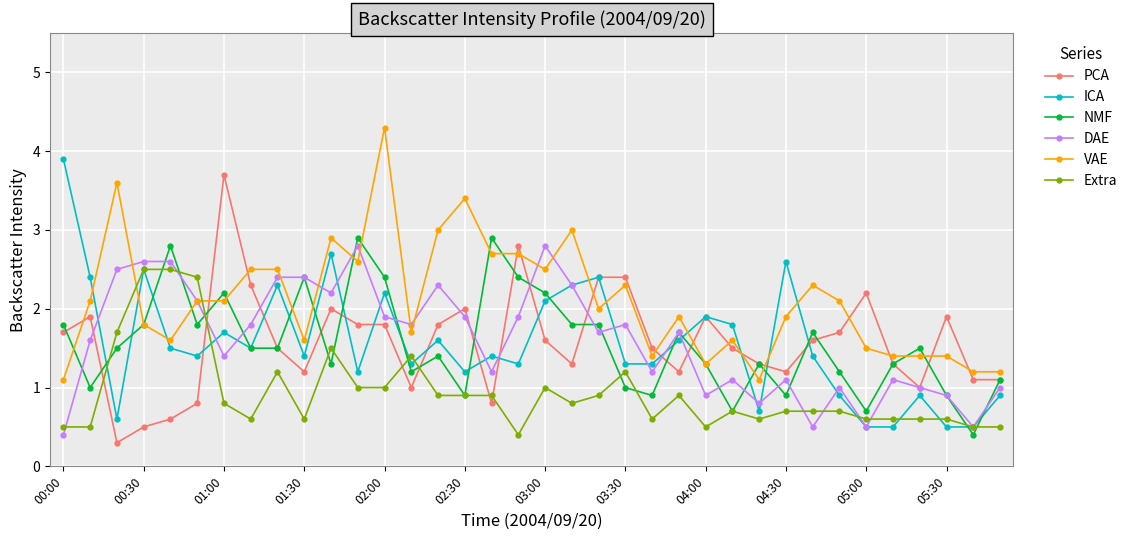

Rank the series by their maximum value, from lowest to highest.

Extra, DAE, NMF, PCA, ICA, VAE